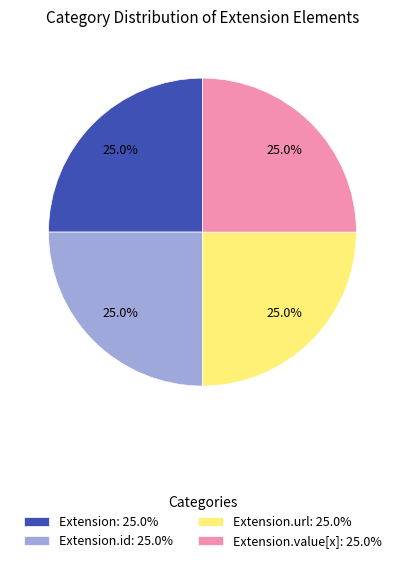

What is the total percentage of Extension.url: 25.0% and Extension: 25.0%?

50.0%